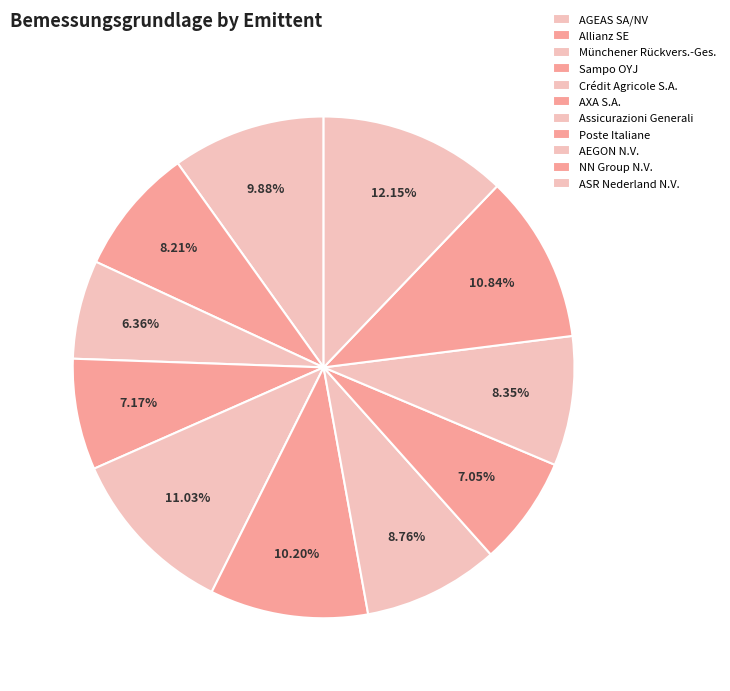

Count the number of slices in the pie.

11